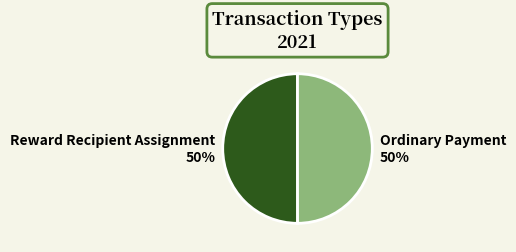

Do Ordinary Payment and Reward Recipient Assignment together represent more than half of the pie?

Yes